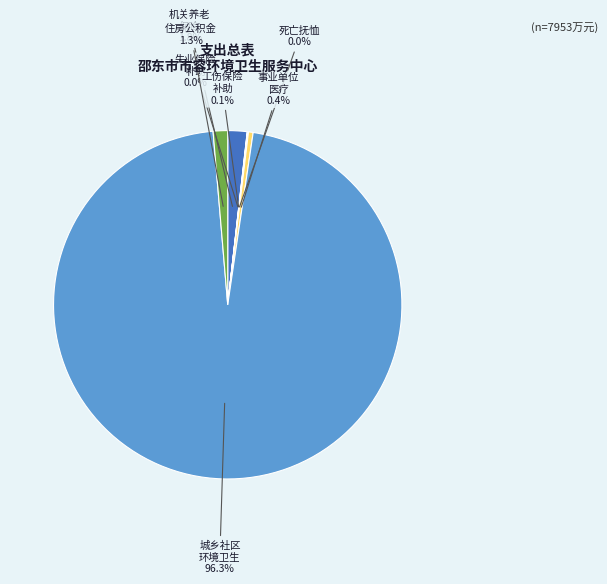

Is there a majority slice in this chart?

Yes